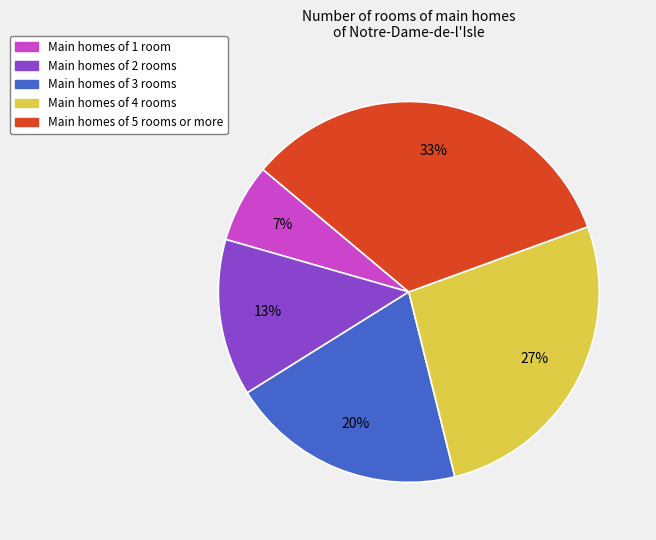

Which has a higher value, Main homes of 1 room or Main homes of 2 rooms?

Main homes of 2 rooms